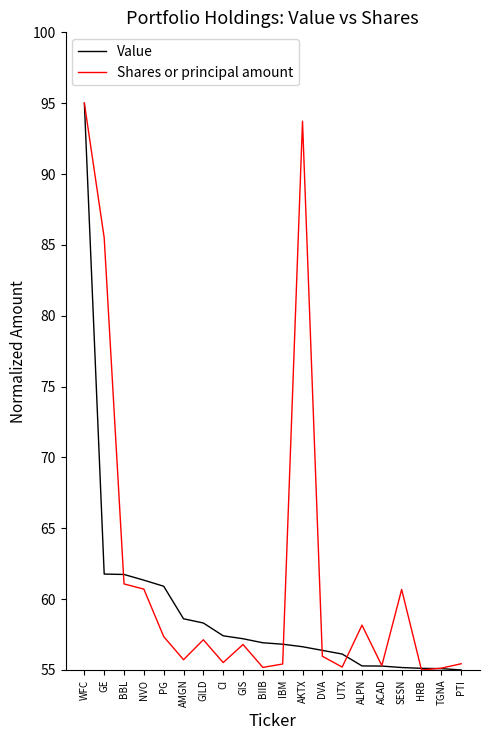

What is the sum of all Shares or principal amount values?

1240.0